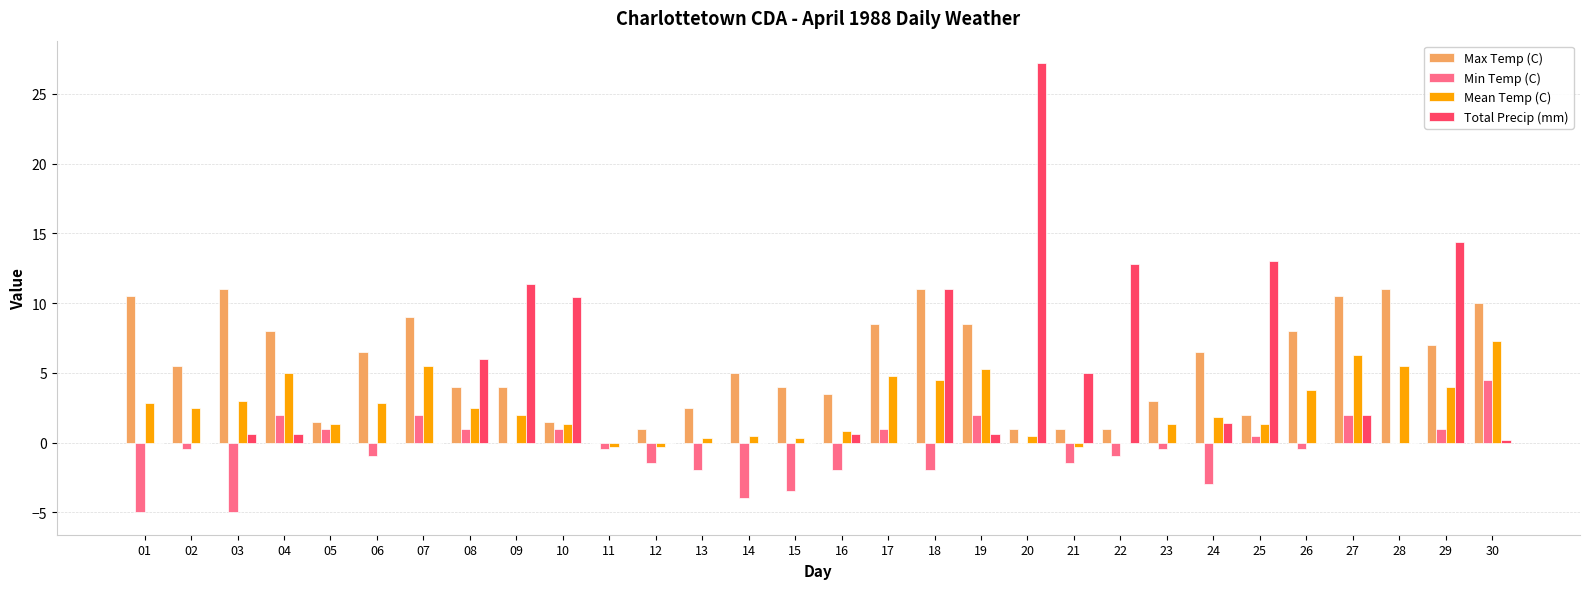

How many categories are shown in the chart?

30